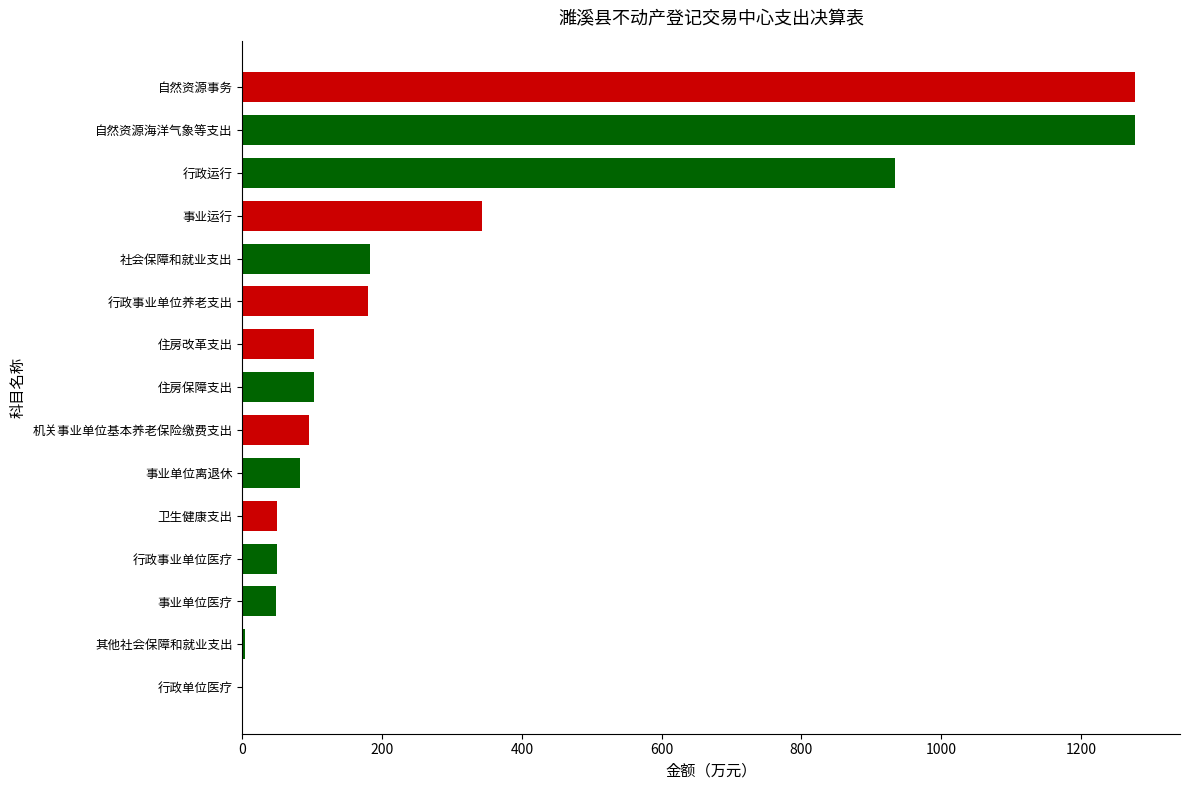

What is the change in value from 行政事业单位医疗 to 行政运行?

+884.0